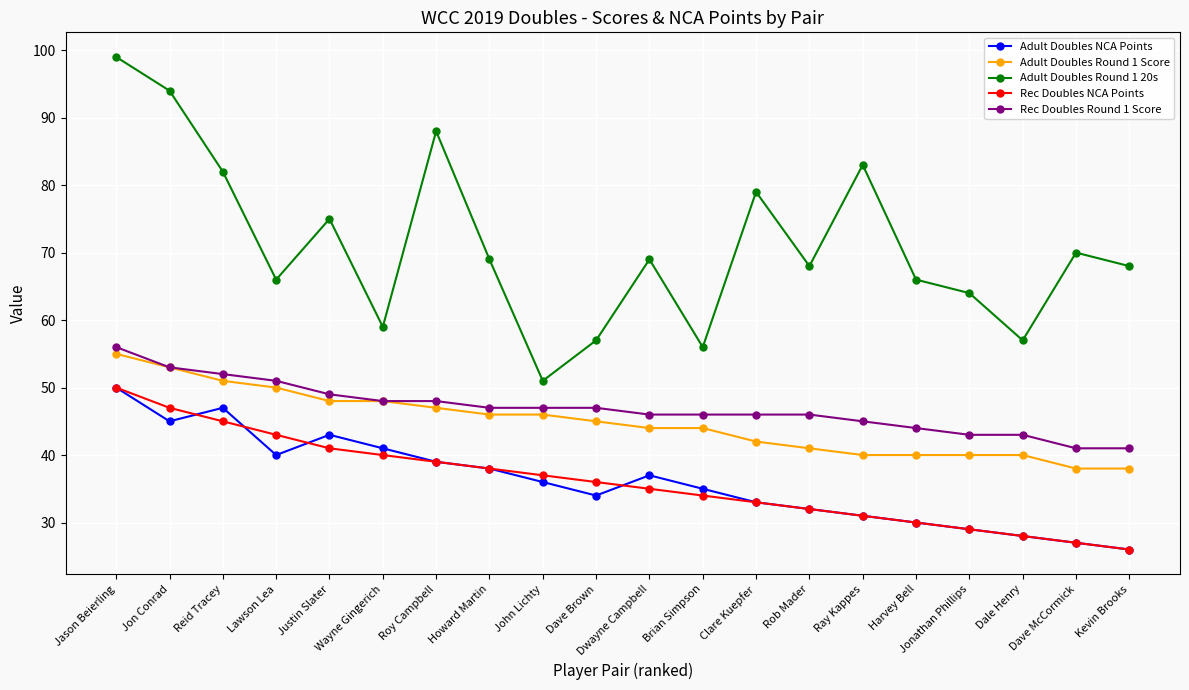

Which category has the highest value in the Adult Doubles Round 1 20s series?

Jason Beierling